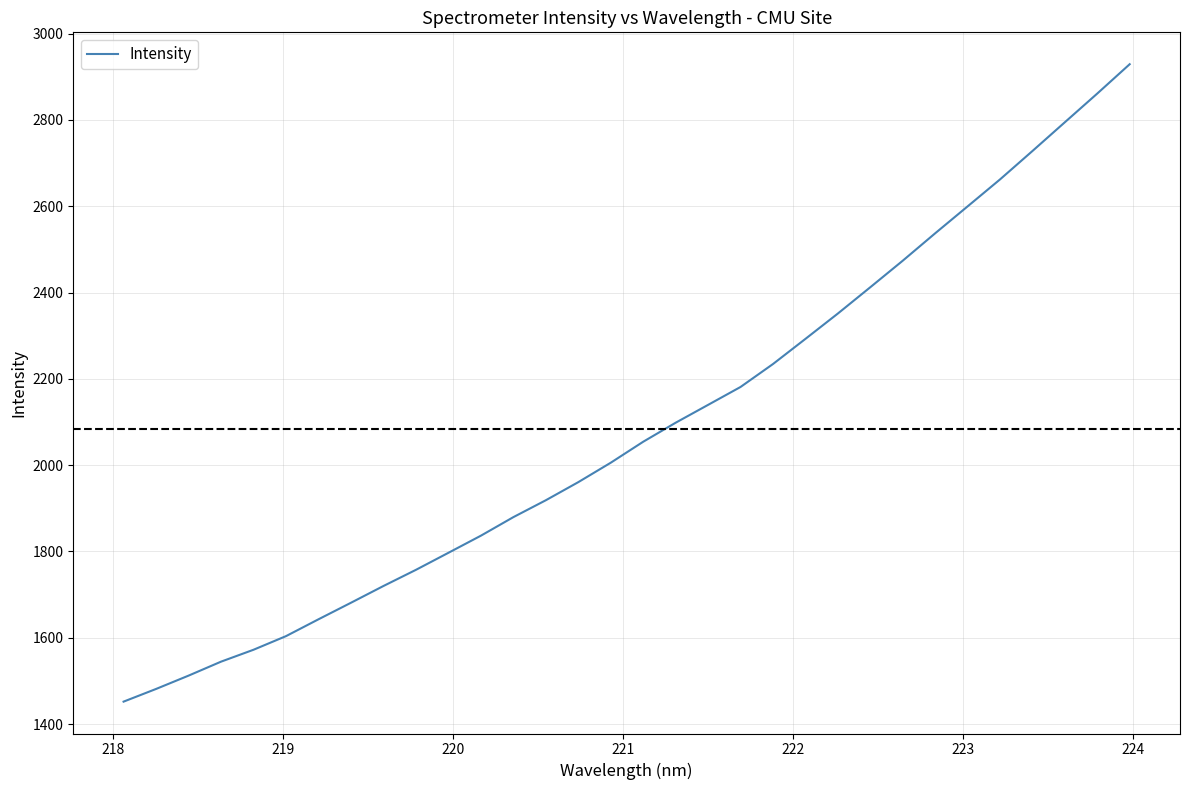

What is the maximum value shown in the chart?

2929.2